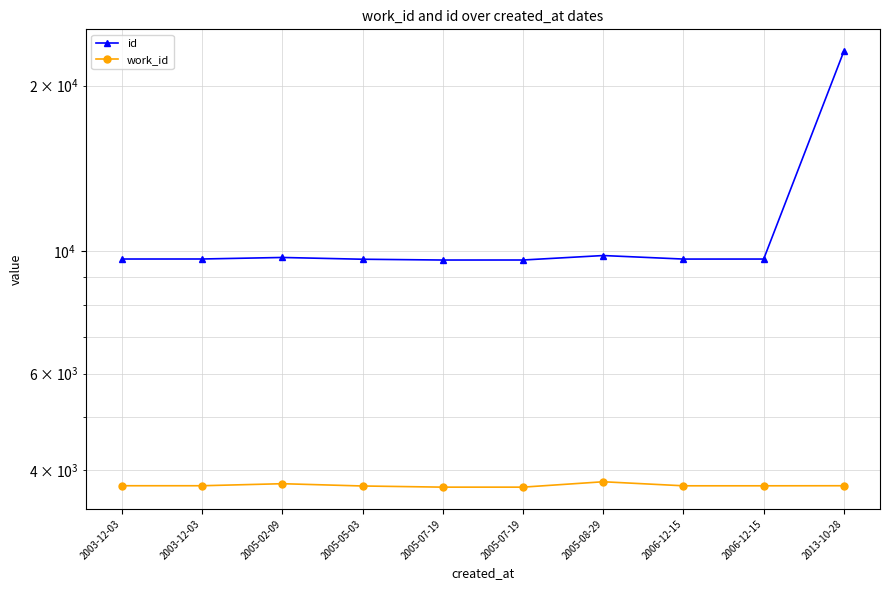

What is the maximum value shown in the chart?

23091